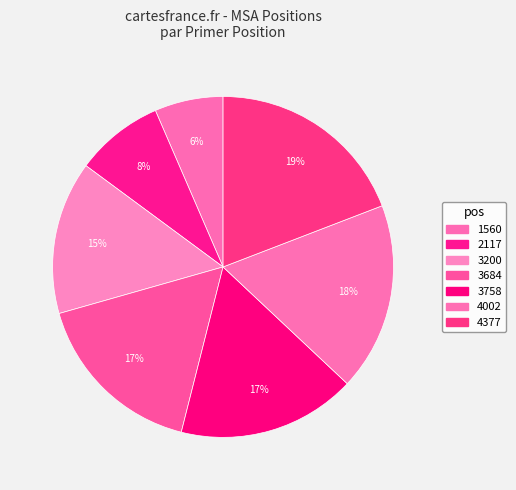

Which has a higher value, 4002 or 2117?

4002